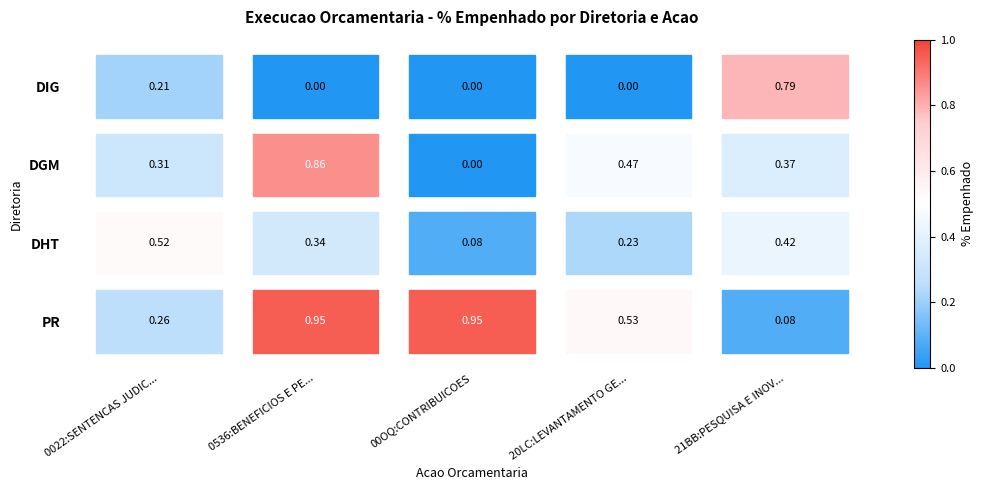

Is the value of DGM at 00OQ:CONTRIBUICOES greater than the value of DIG at 21BB:PESQUISA E INOV...?

No